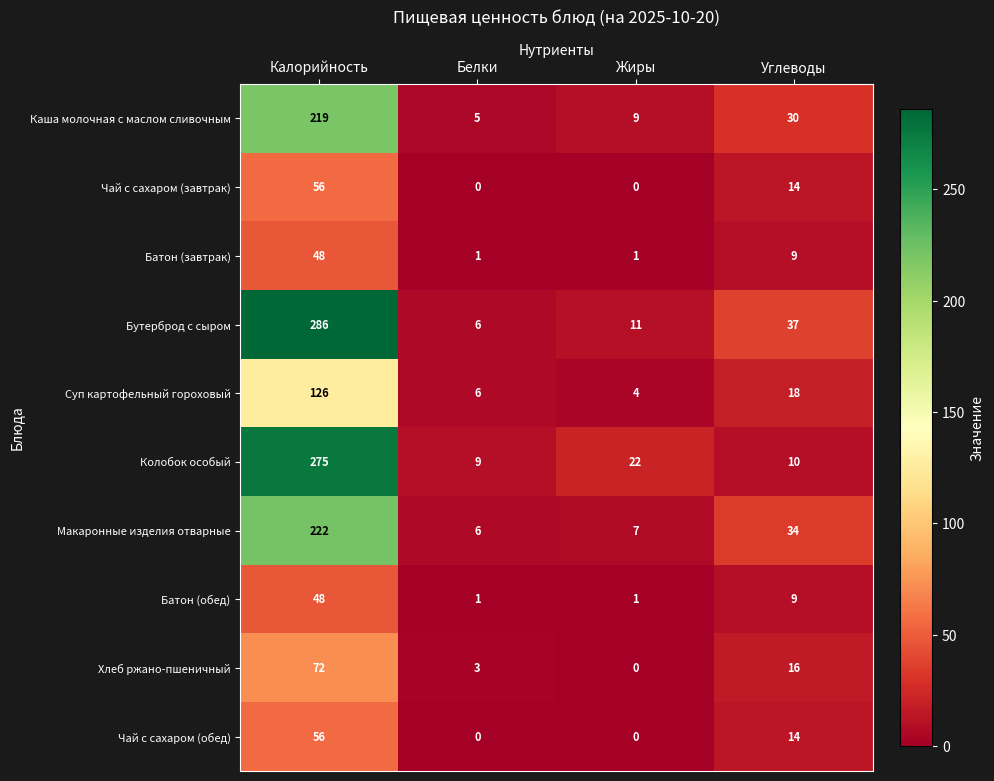

The value of Бутерброд с сыром at Углеводы is 37. True or false?

True